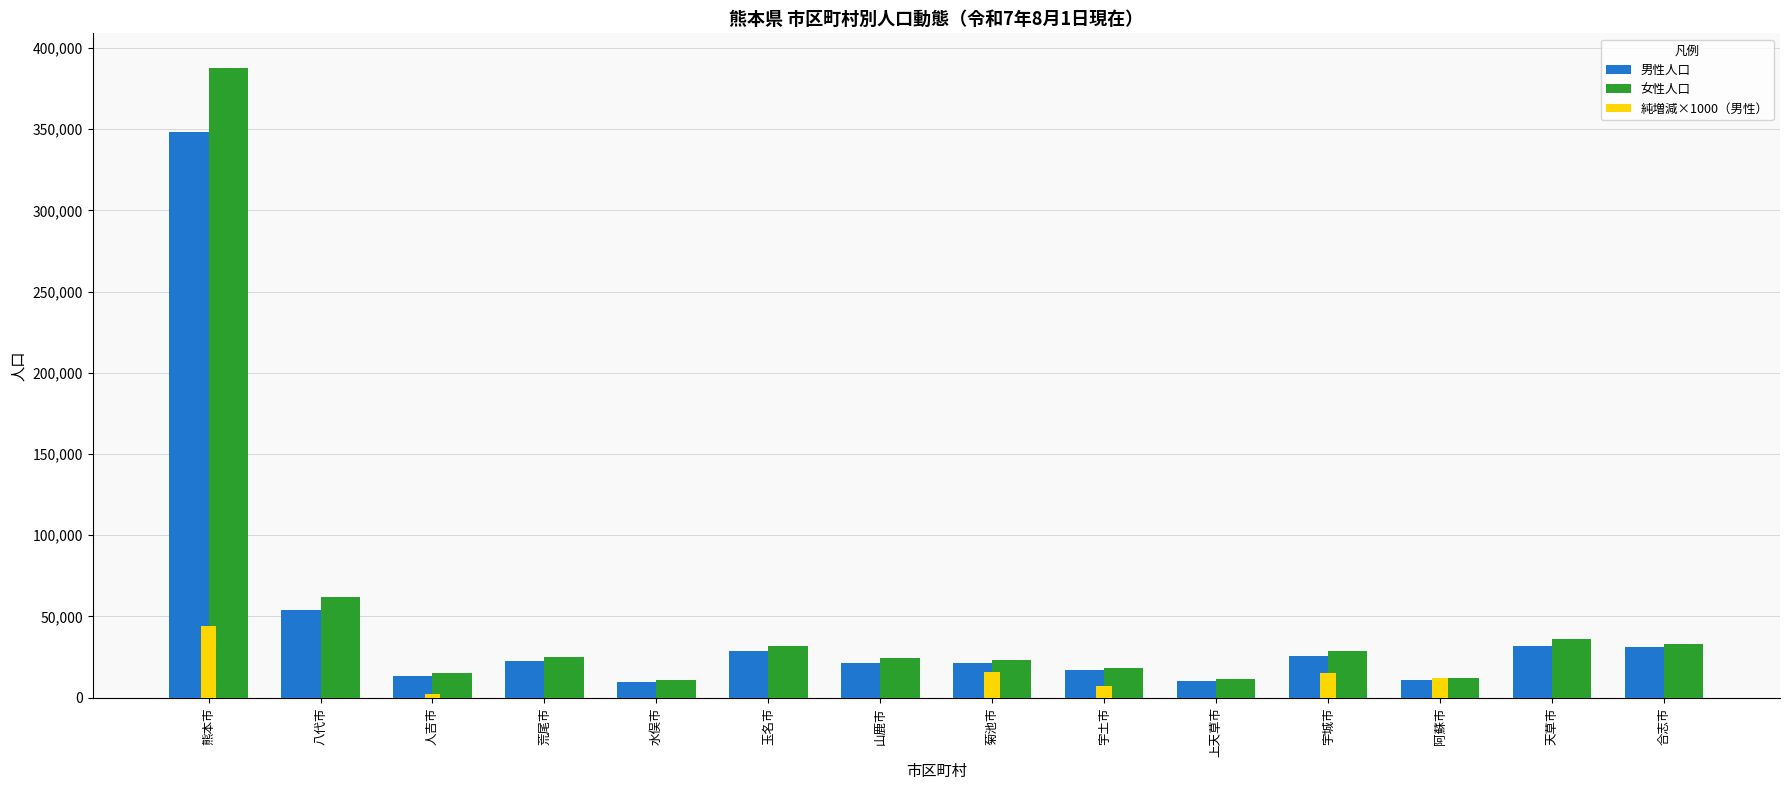

Reading left to right, list all the values displayed in this chart.

男性人口: 熊本市=348366	八代市=54161	人吉市=13330	荒尾市=22416	水俣市=9765	玉名市=28836	山鹿市=21458	菊池市=21411	宇土市=16837	上天草市=10103	宇城市=25965	阿蘇市=10983	天草市=32111	合志市=30963
女性人口: 熊本市=387420	八代市=62303	人吉市=15298	荒尾市=25273	水俣市=11213	玉名市=31712	山鹿市=24153	菊池市=23465	宇土市=18239	上天草市=11292	宇城市=28534	阿蘇市=12382	天草市=35926	合志市=33148
純増減×1000（男性）: 熊本市=44000	八代市=-22000	人吉市=2000	荒尾市=-13000	水俣市=-4000	玉名市=-43000	山鹿市=-24000	菊池市=16000	宇土市=7000	上天草市=-35000	宇城市=15000	阿蘇市=12000	天草市=-19000	合志市=-12000